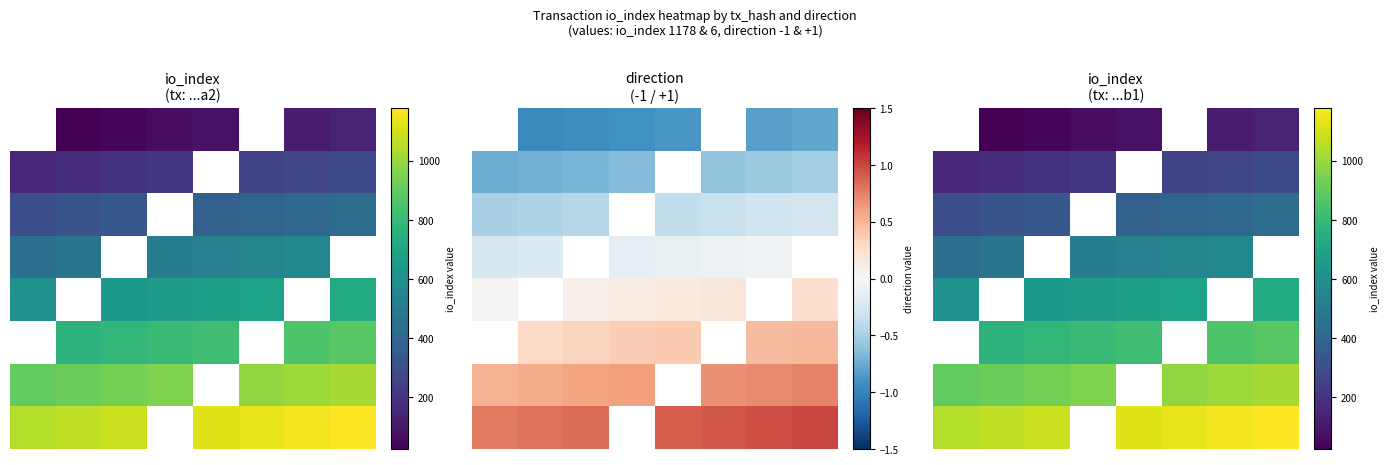

List the labels in order of 3 value, largest first.

6, 7, 5, 4, 1, 2, 3, 0